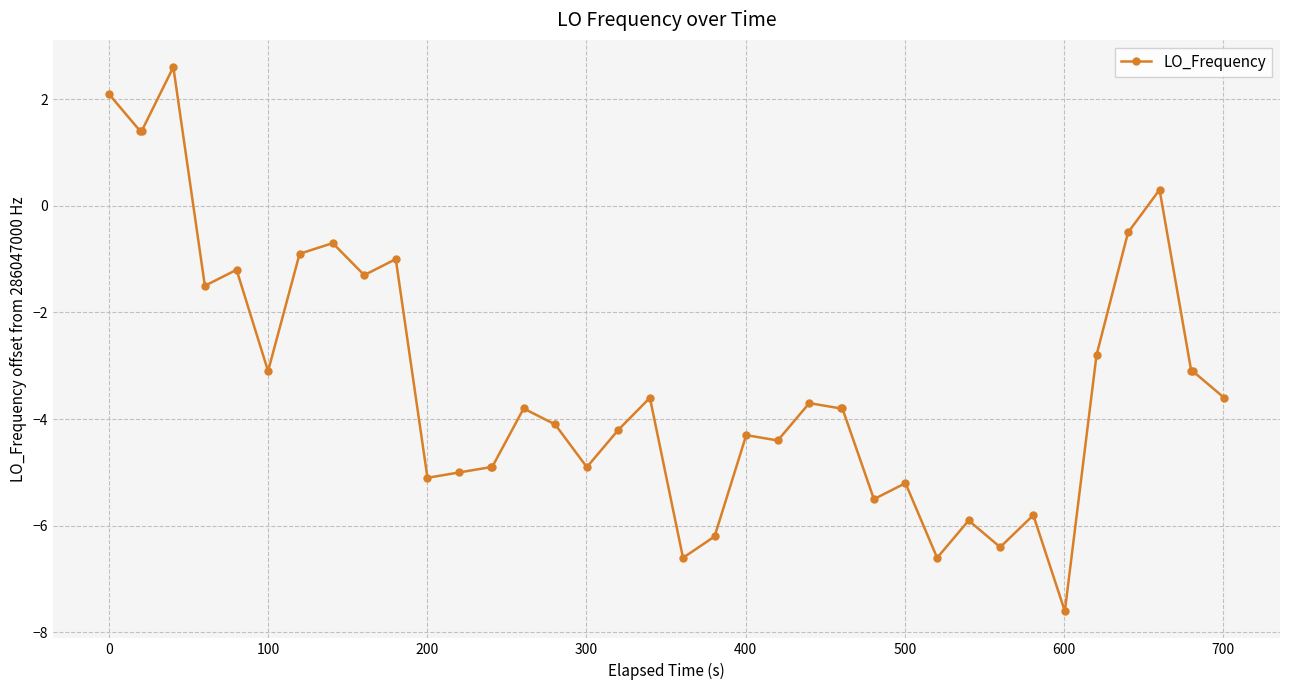

Does the chart display data point markers on the line(s)?

Yes